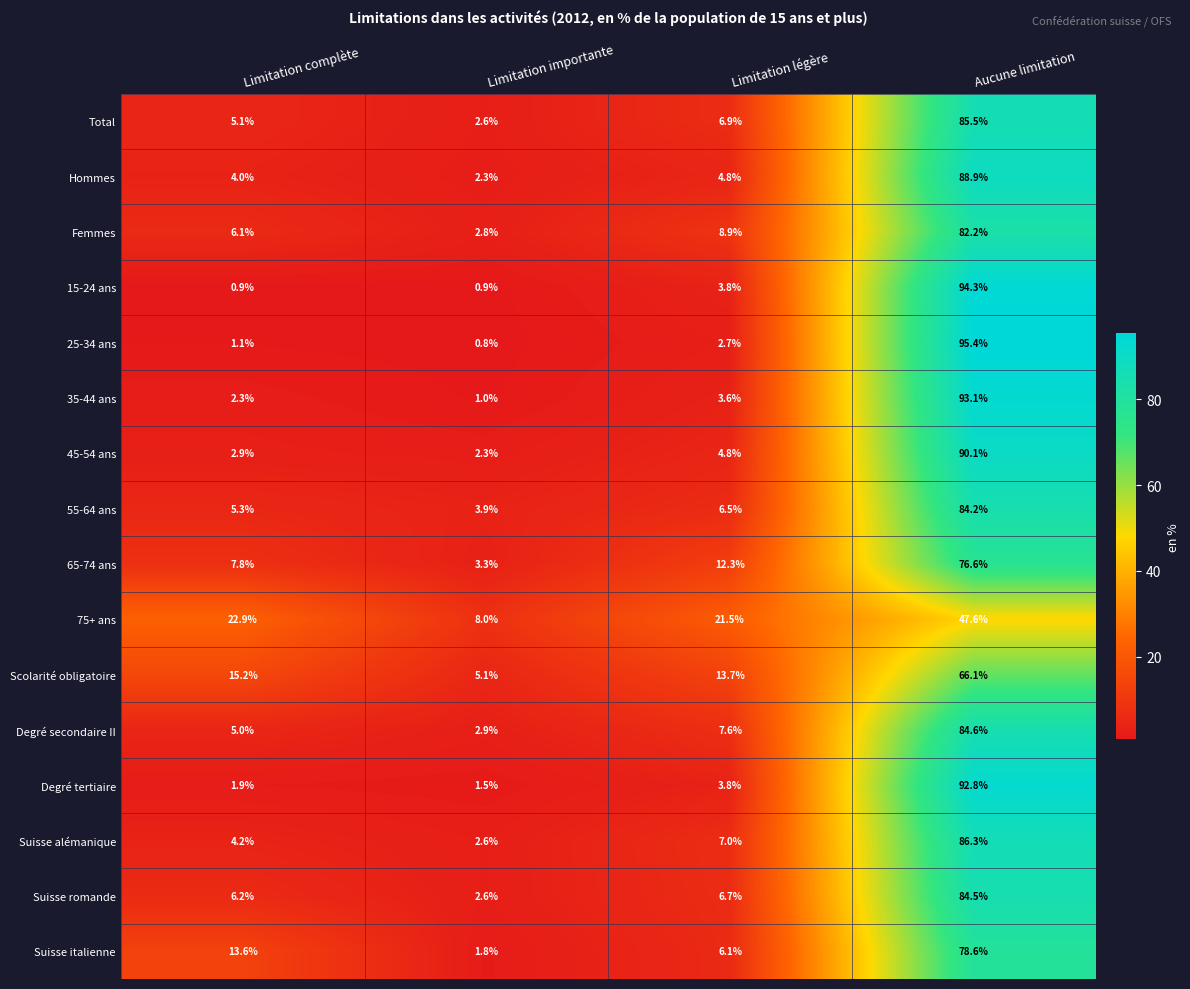

What is the spread (max minus min) of values at Limitation complète?

22.0